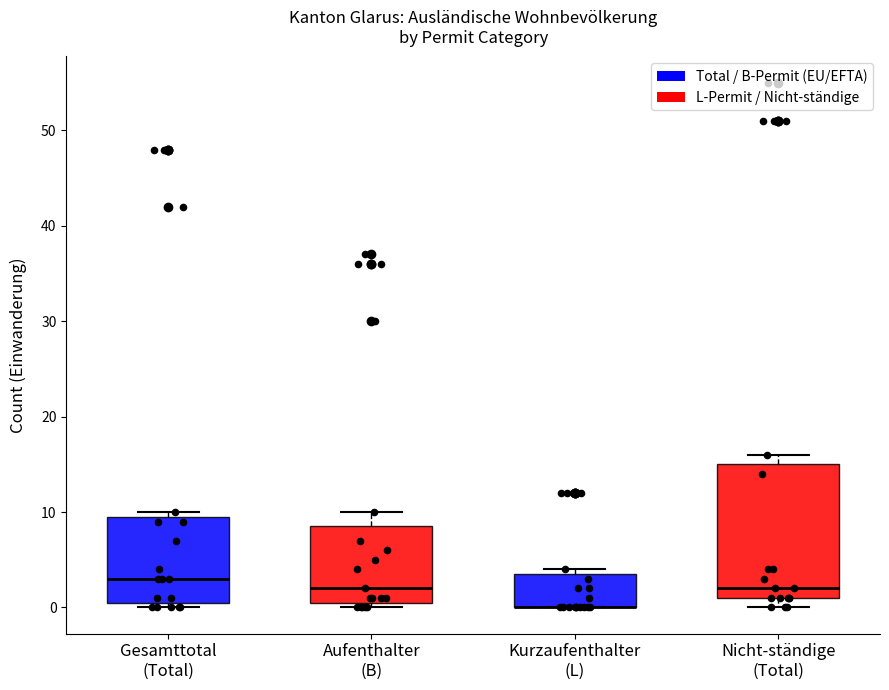

Comparing the boxes themselves (not the whiskers), which one is the tallest?

Nicht-ständige (Total)